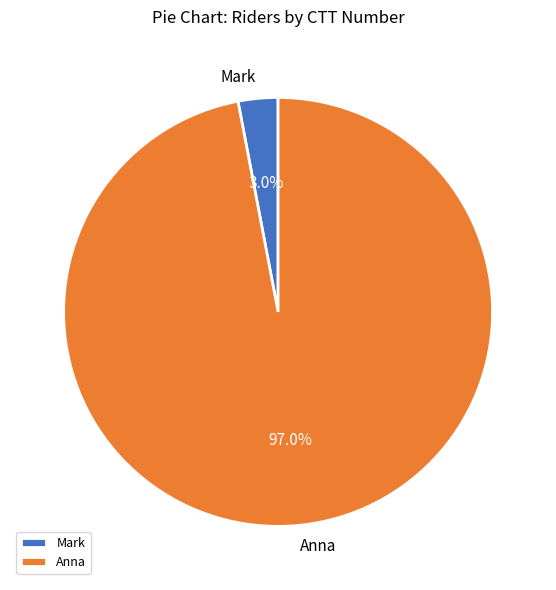

Is it true that Mark is 13% of the pie?

False